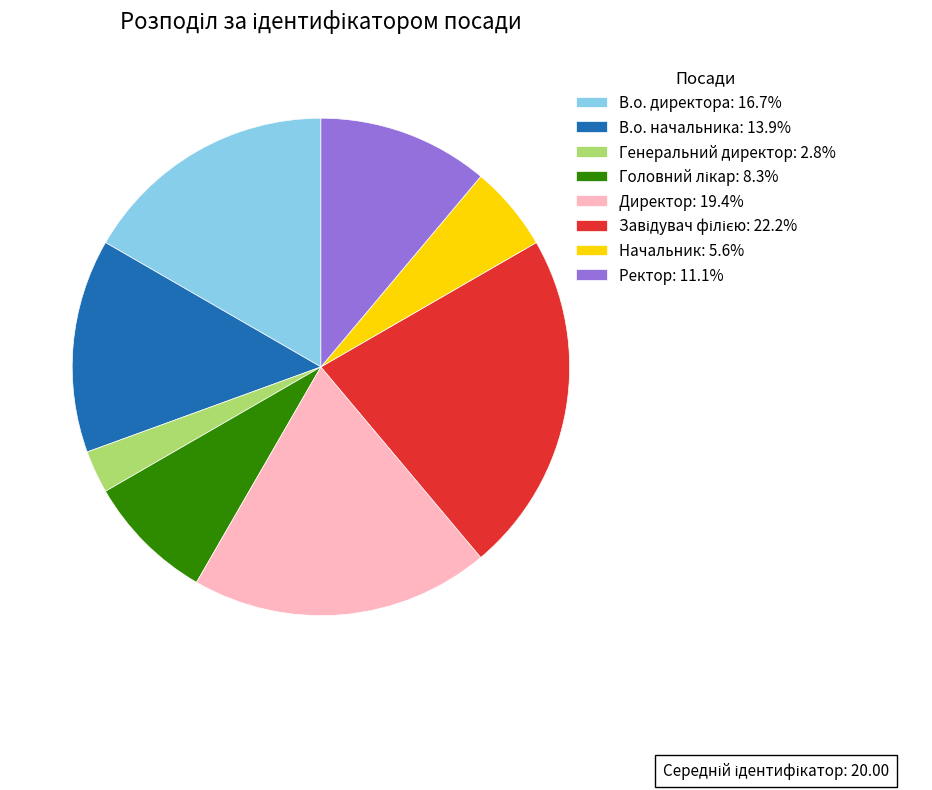

Approximately how many times larger is the value at Ректор: 11.1% compared to В.о. начальника: 13.9%?

0.8